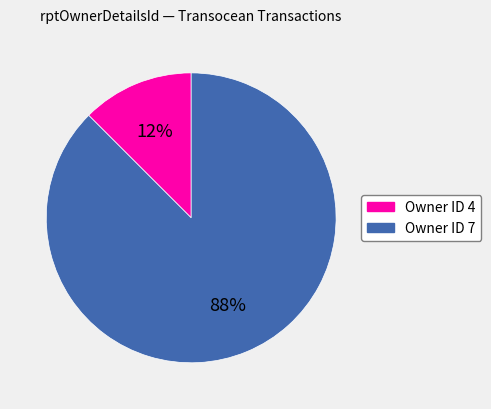

Is there any slice that represents more than half of the pie?

Yes